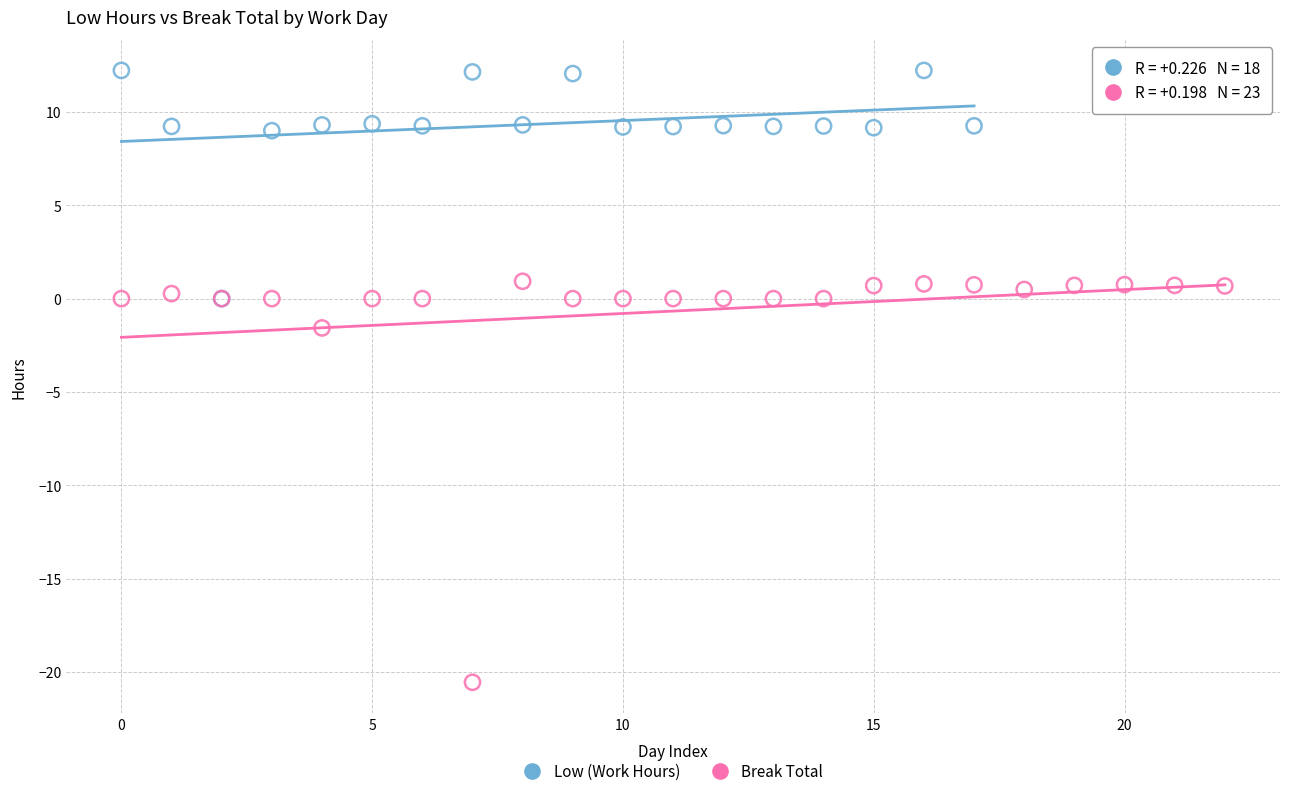

Which series has the largest Y range (max minus min)?

Break Total